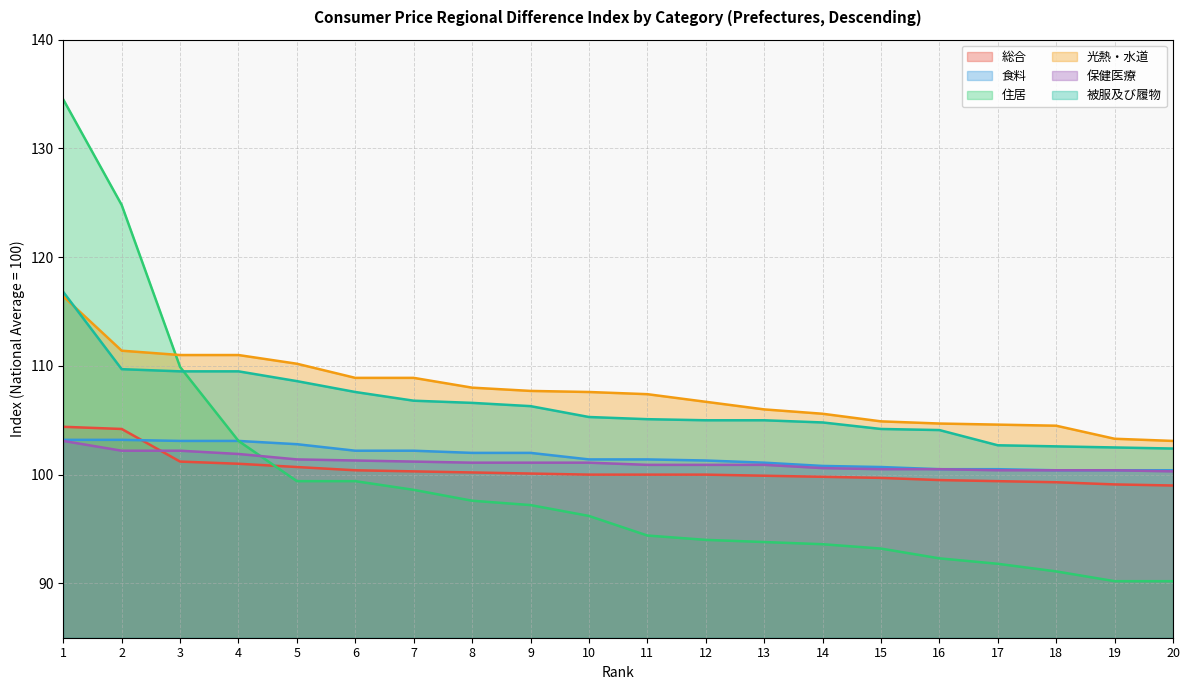

Rank the series at 12 from lowest to highest value.

住居, 総合, 保健医療, 食料, 被服及び履物, 光熱・水道